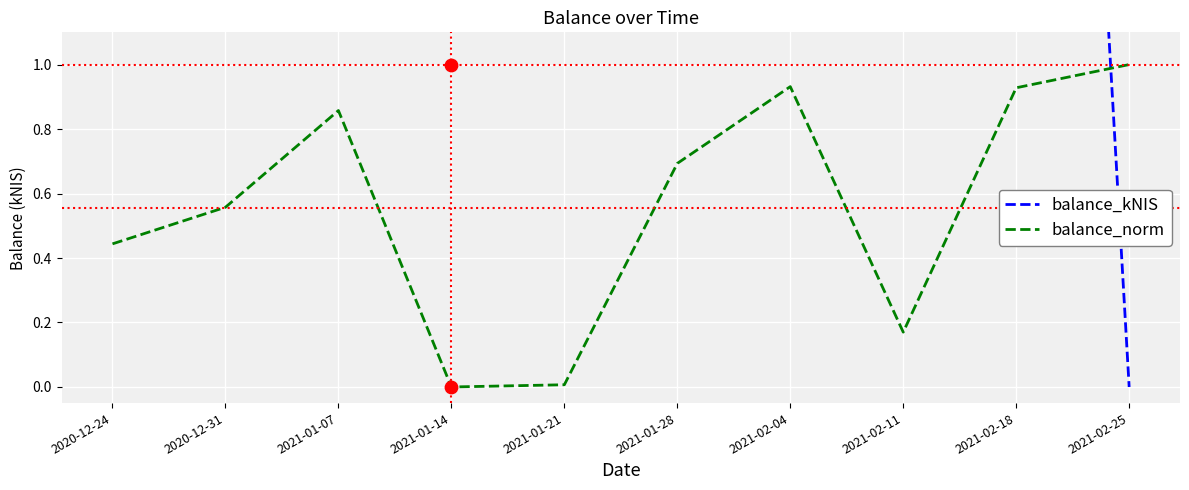

Is the value of balance_kNIS at 2021-02-25 greater than the value of balance_norm at 2021-01-21?

No